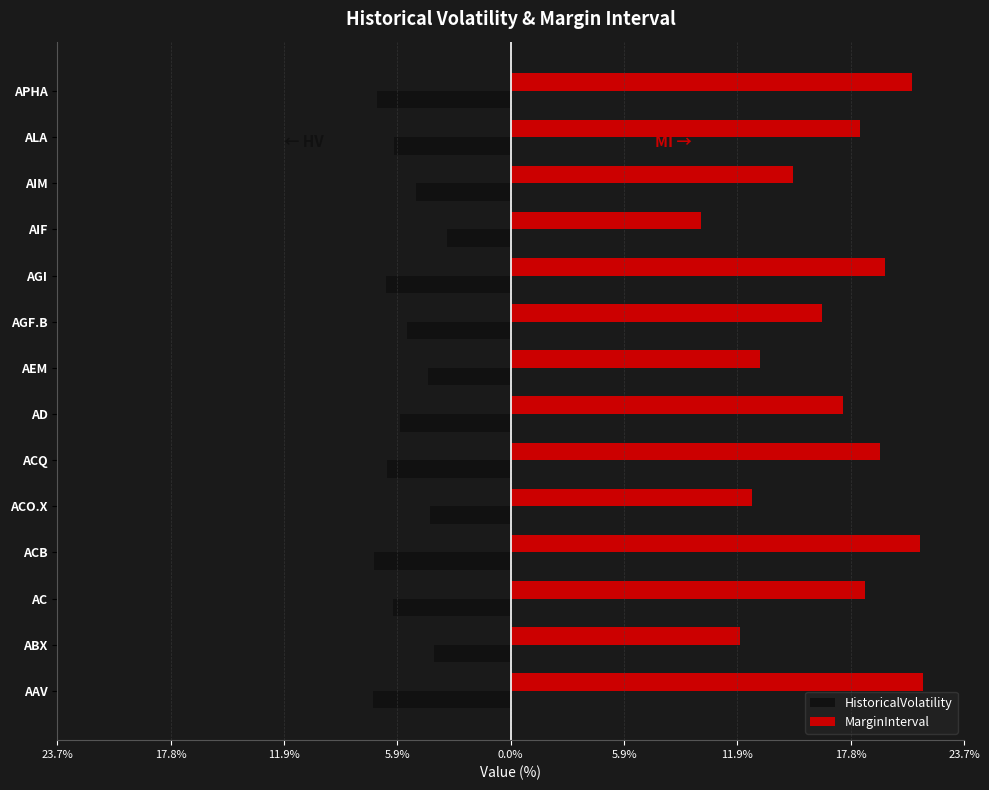

What are all the series names shown in the legend?

HistoricalVolatility, MarginInterval